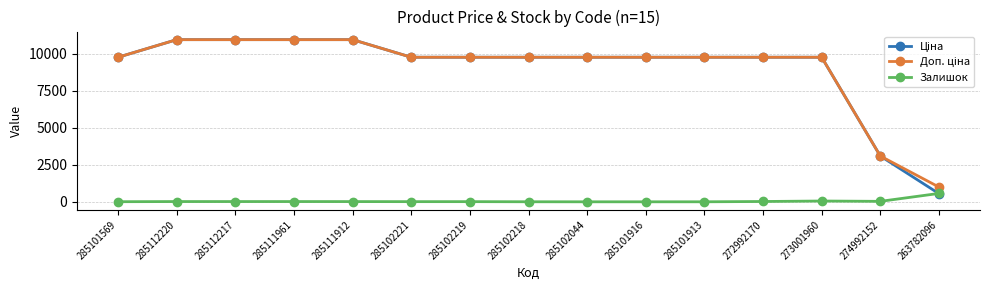

How many lines are shown in the chart?

3